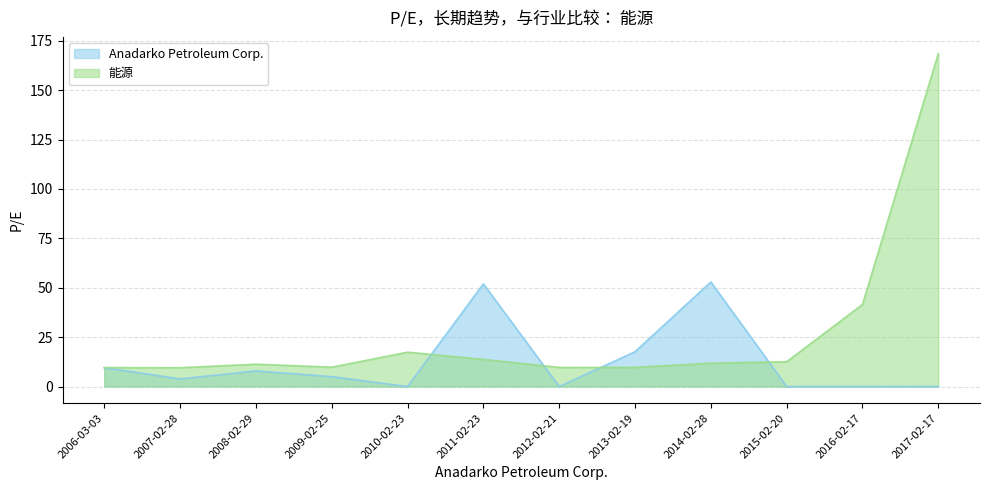

How many values in the 能源 series are below 11?

5